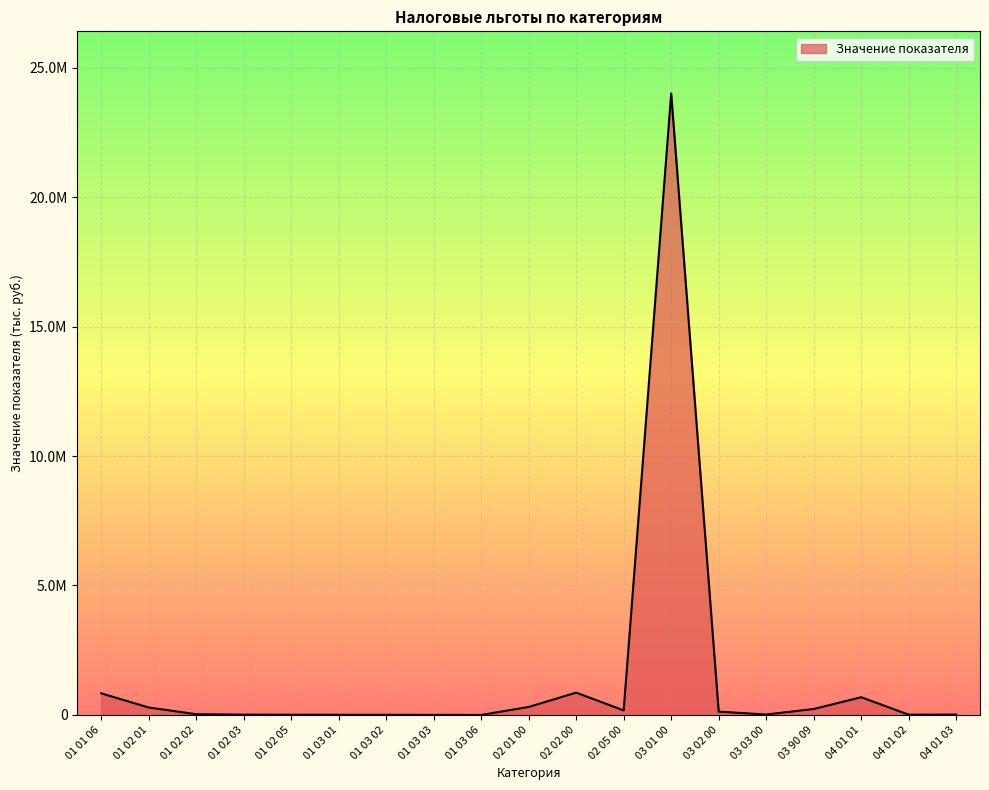

What position from the left is 03 01 00?

13